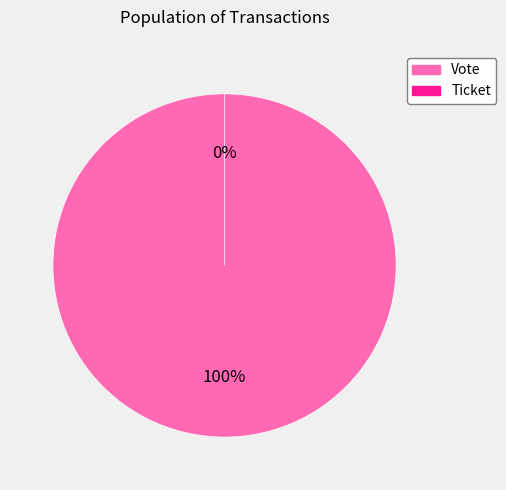

Is the sum of Ticket and Vote greater than half?

Yes